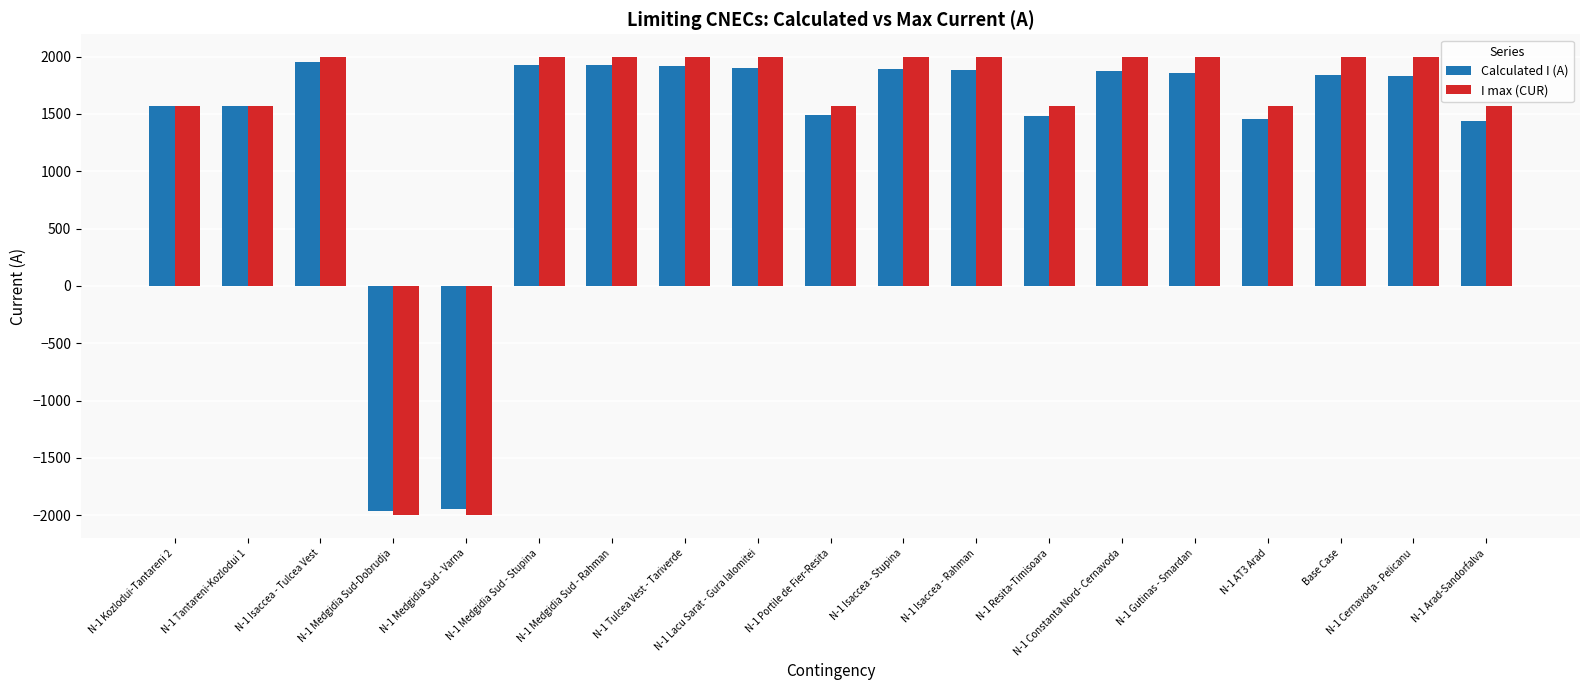

Between N-1 Medgidia Sud - Varna and N-1 Isaccea - Rahman, which series saw the biggest shift?

I max (CUR)